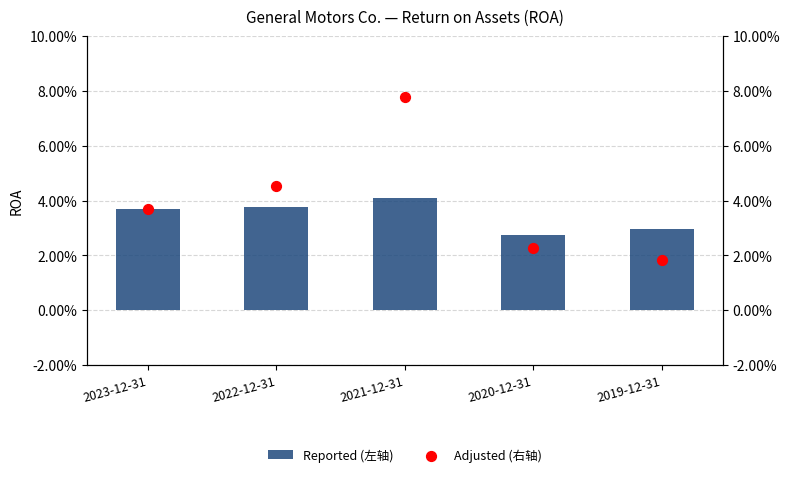

Is the value of Reported (左轴) at 2019-12-31 greater than the value of Adjusted (右轴) at 2022-12-31?

No